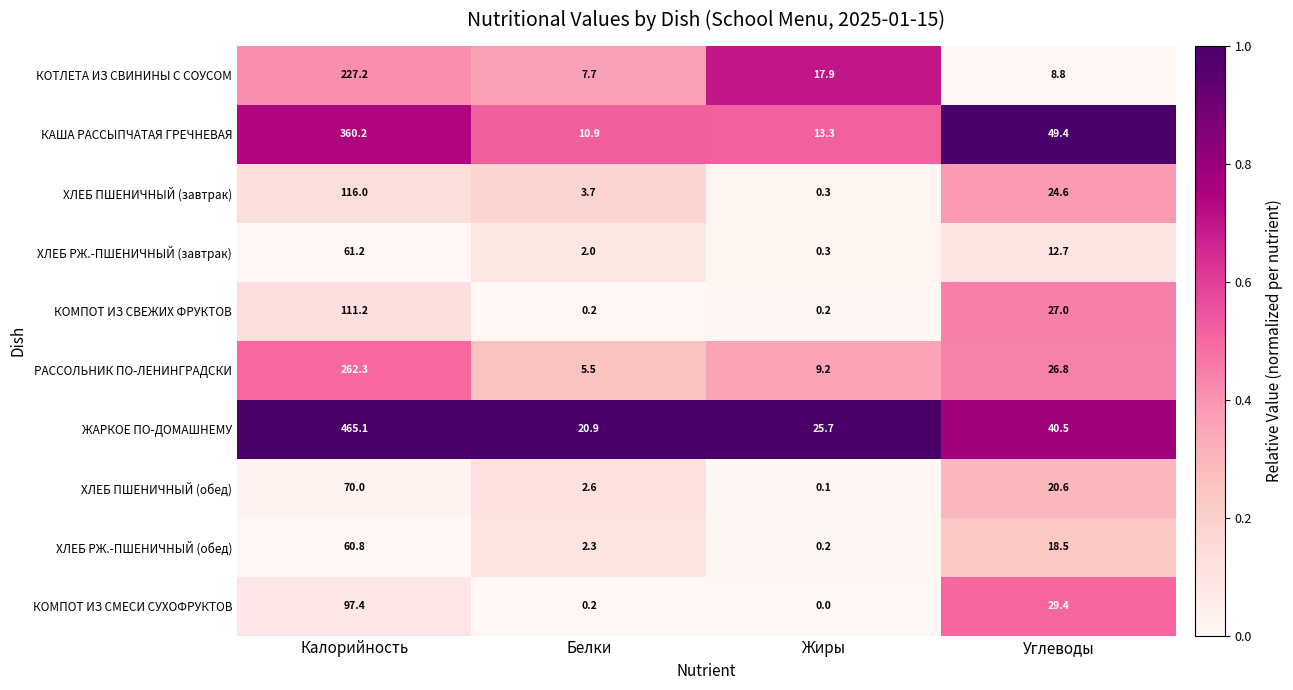

The value of КОТЛЕТА ИЗ СВИНИНЫ С СОУСОМ at Калорийность is 346.3. True or false?

False